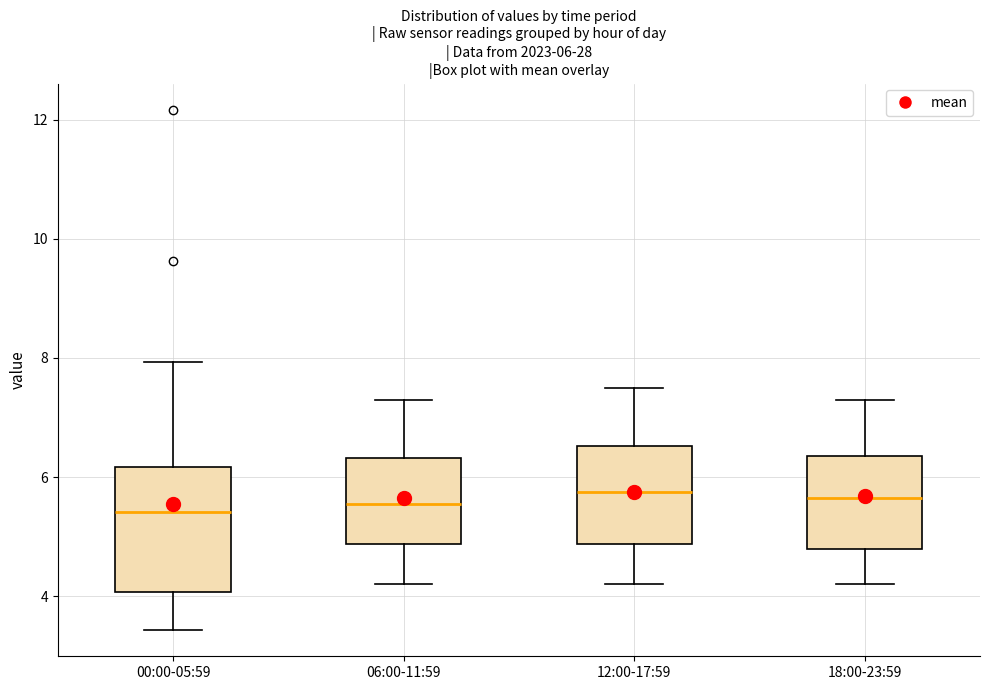

Which box is the tallest, from its lower edge to its upper edge?

00:00-05:59